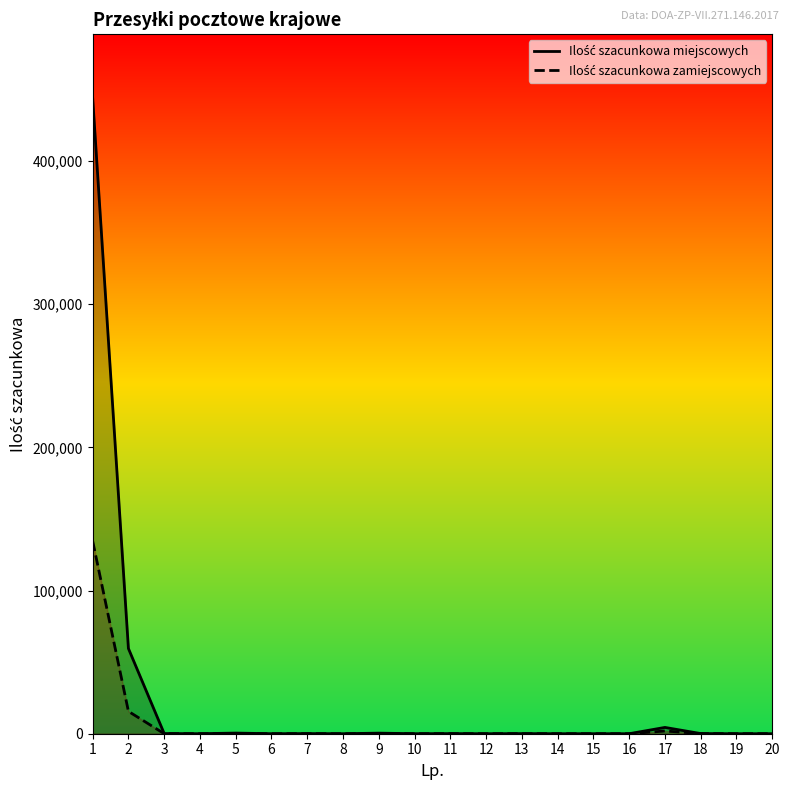

At which label is Ilość szacunkowa miejscowych closest to 222118?

2